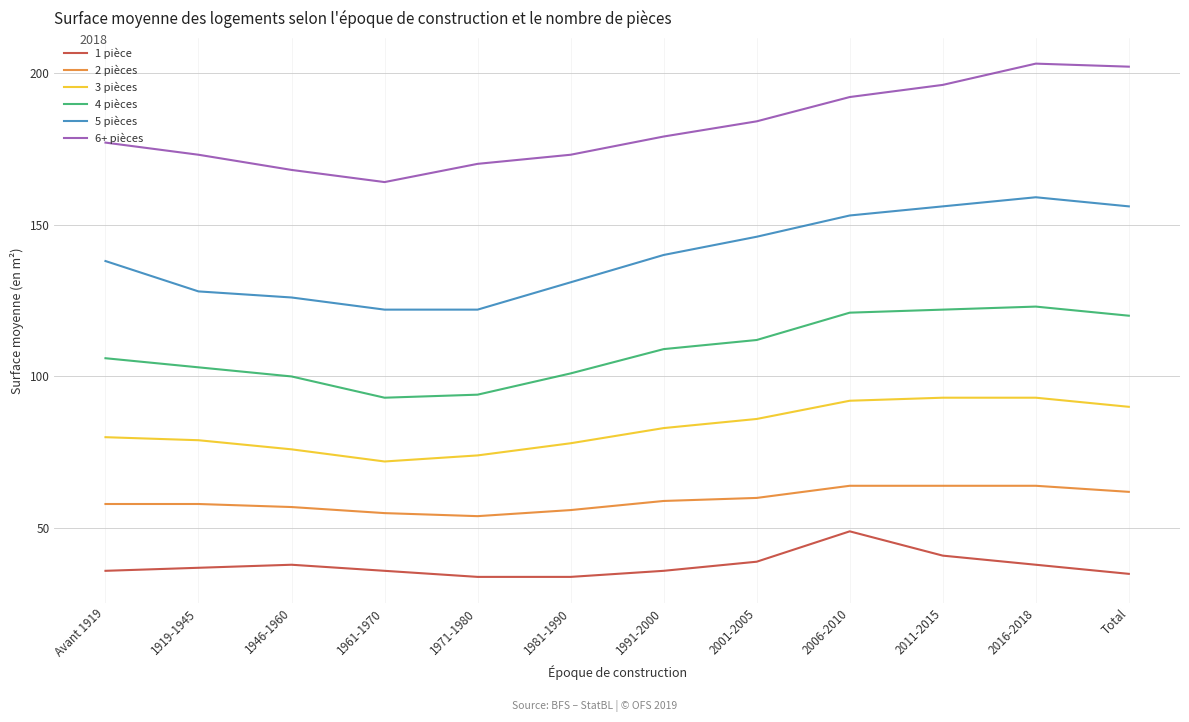

What is the smallest value displayed?

34